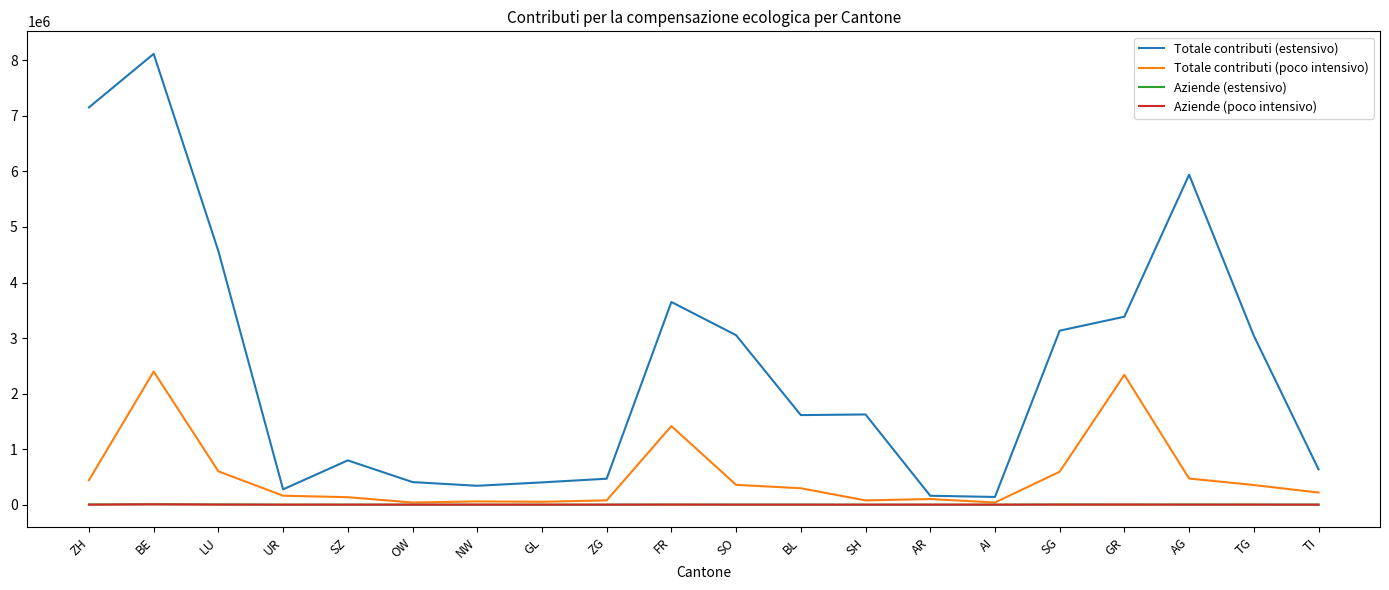

What is the total value across all series at BL?

1910160.3